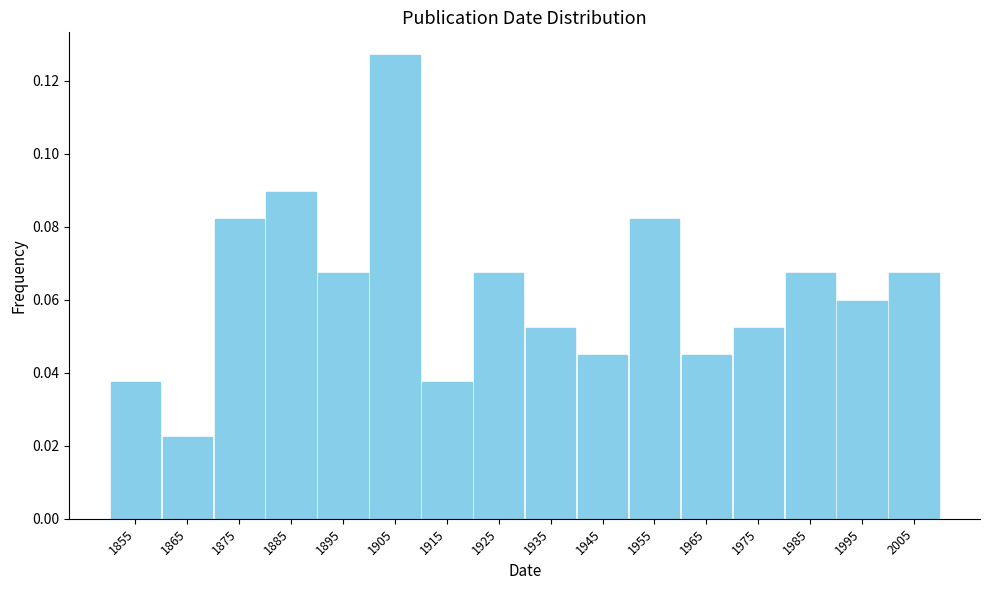

Which range on the x-axis has the tallest bar?

1900 to 1910